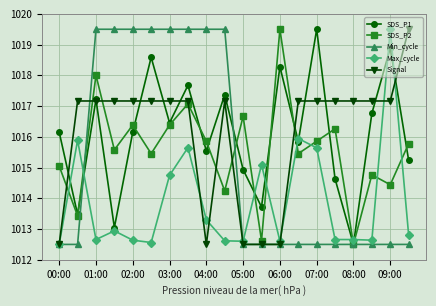

What is the value of the SDS_P2 point at the 3rd from the left?

1018.0